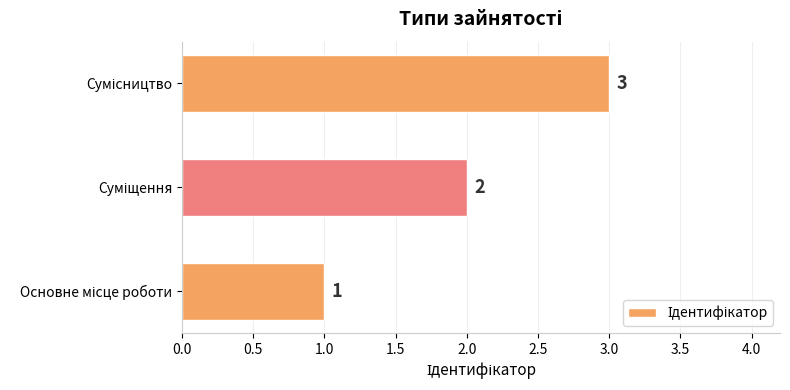

What is the greatest value displayed?

3